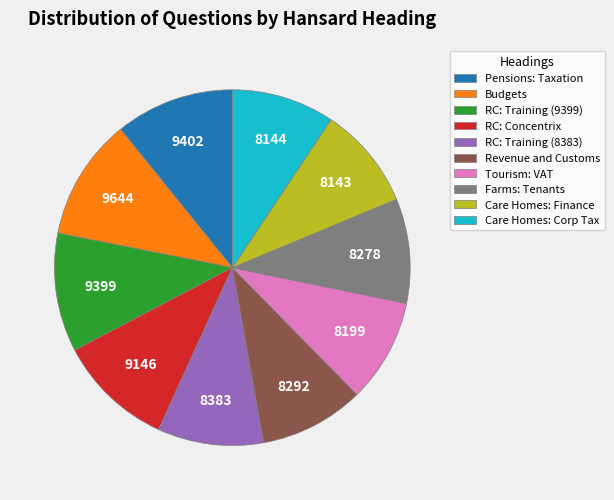

Is it true that RC: Concentrix is 11% of the pie?

True